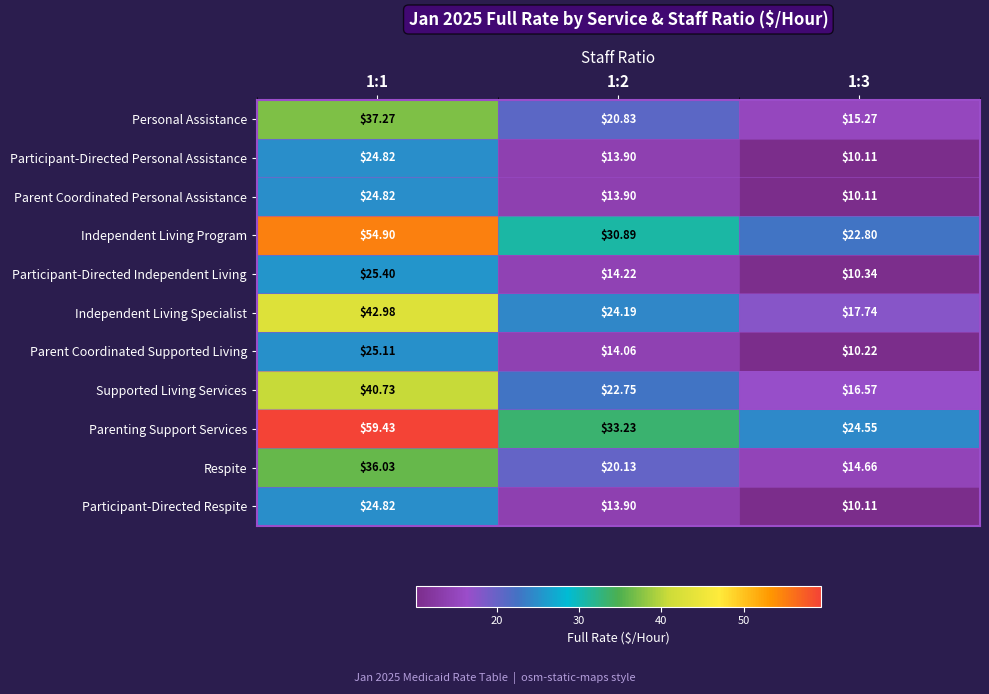

Which series changed the most between 1:1 and 1:2?

Parenting Support Services